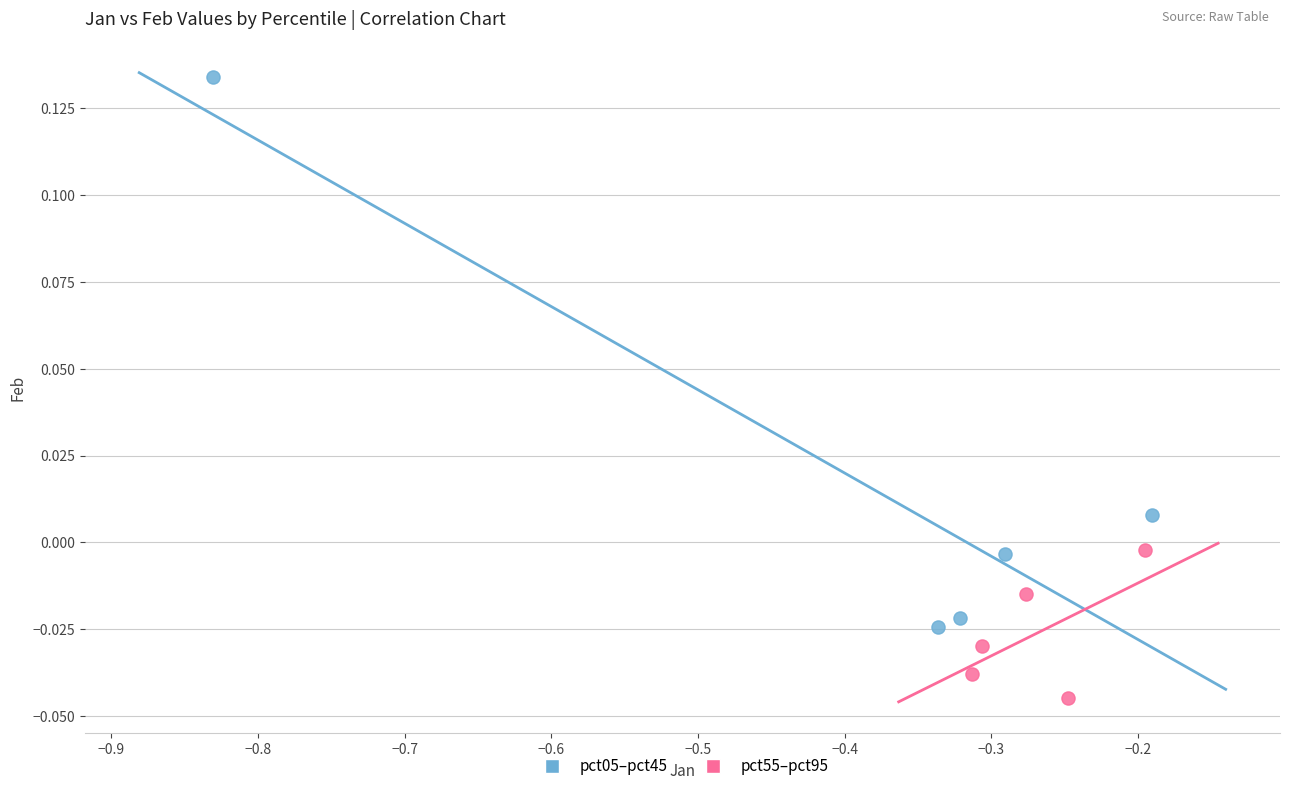

Which series has the widest spread of Y values?

pct05–pct45